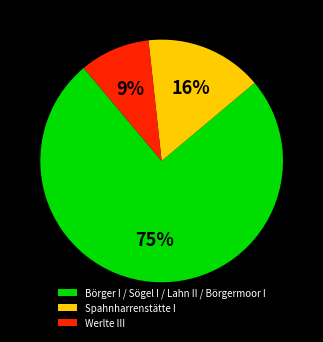

To the nearest percent, what percentage of the pie is Werlte III?

9%